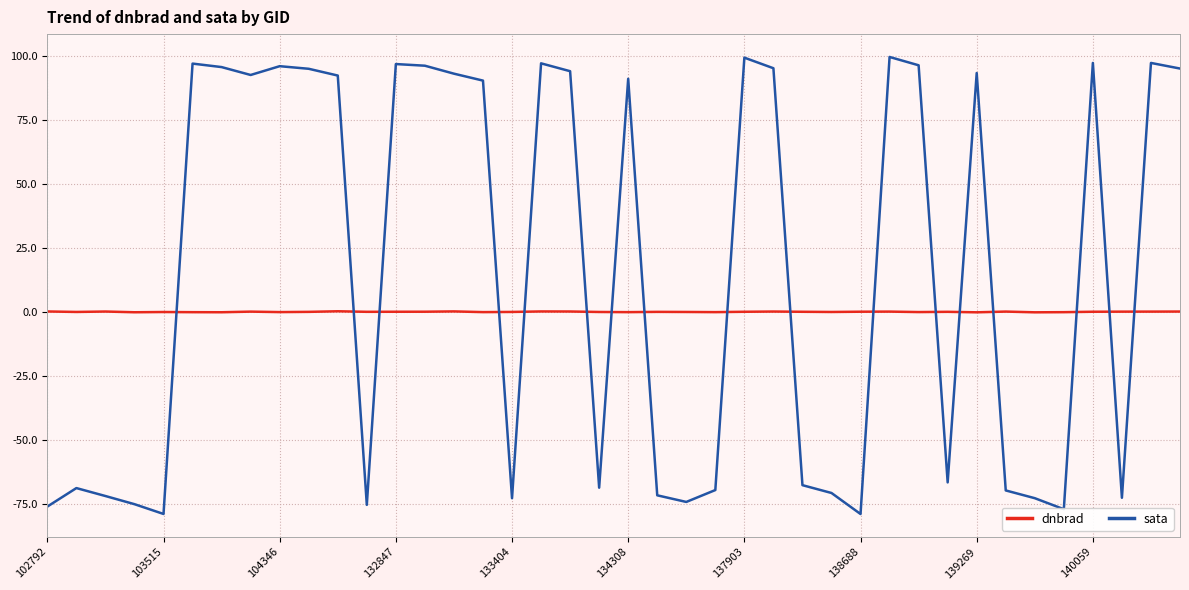

How many intersections are there between sata and dnbrad?

17